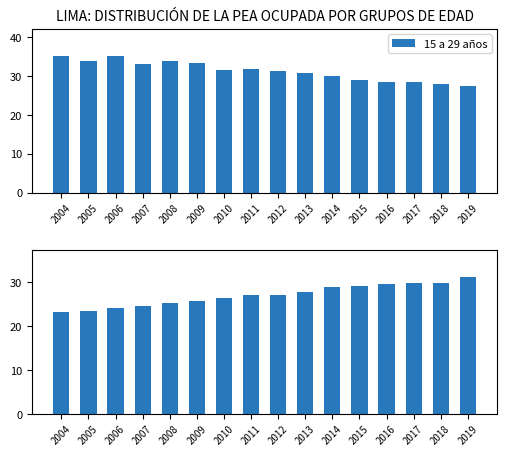

What is the minimum value for 45 a 64 años?

23.3